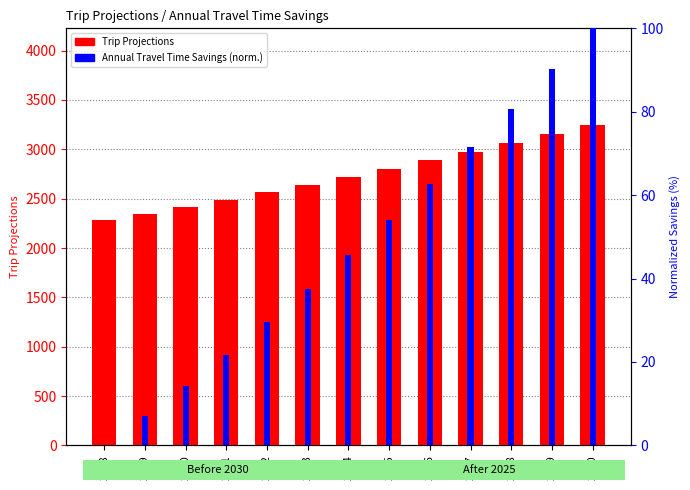

What is the value of the Trip Projections bar at the 11th from the left?

3064.0